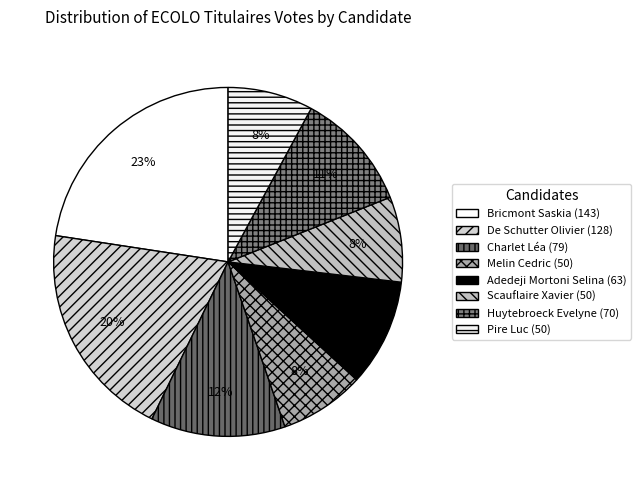

How many segments does this pie chart have?

8